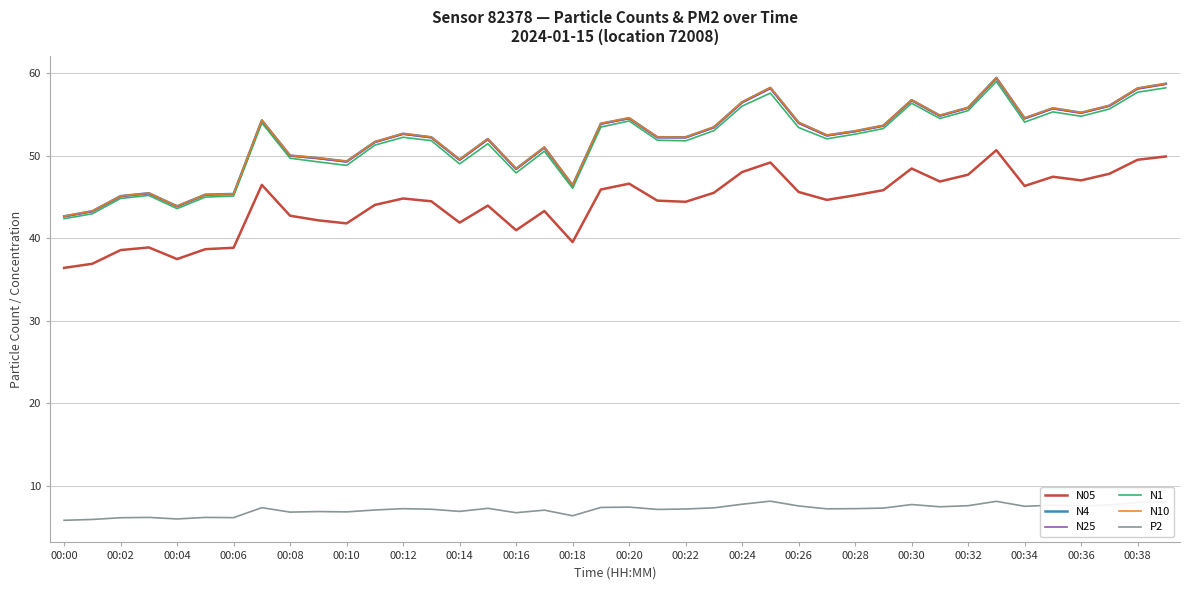

What is the highest value of the N10 series?

59.5